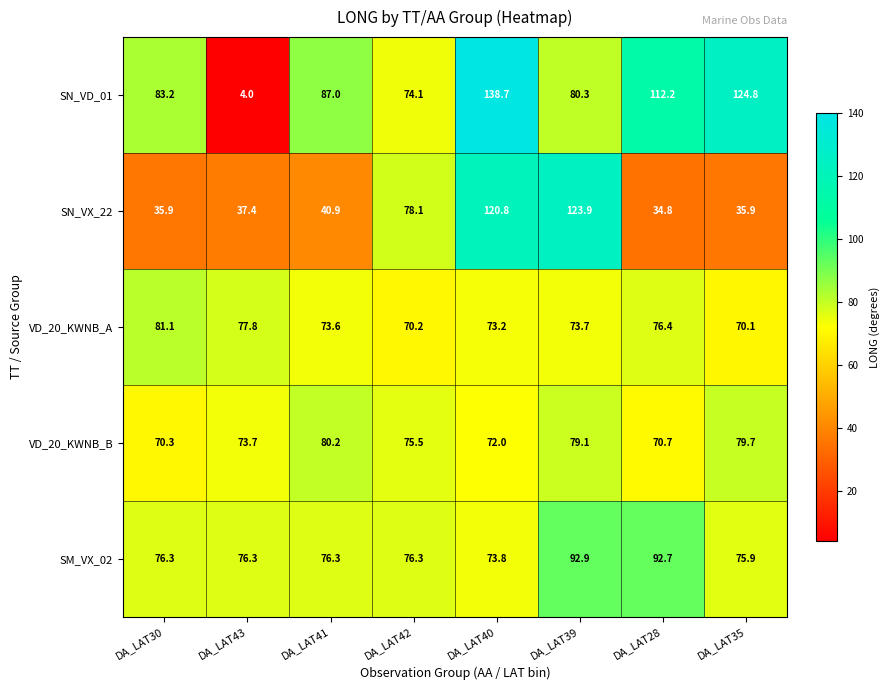

At which label does SN_VD_01 reach its peak?

DA_LAT40